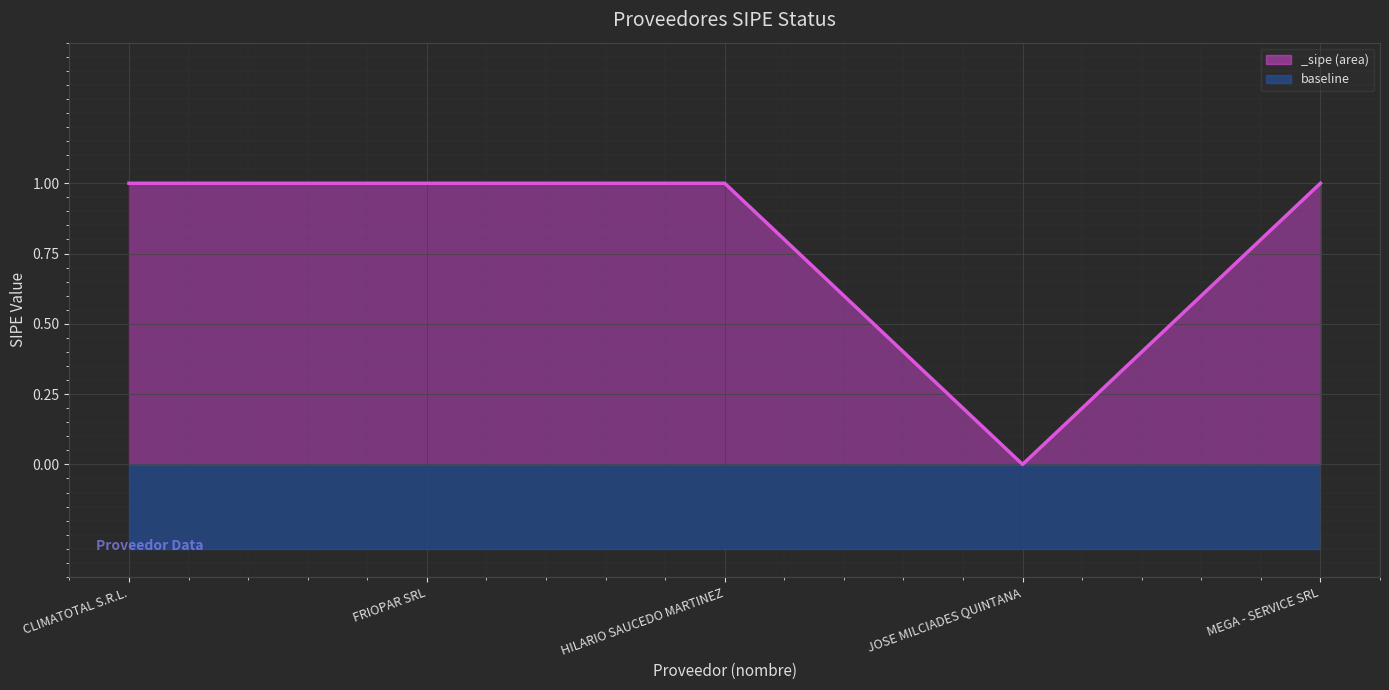

How many positive values are there?

4